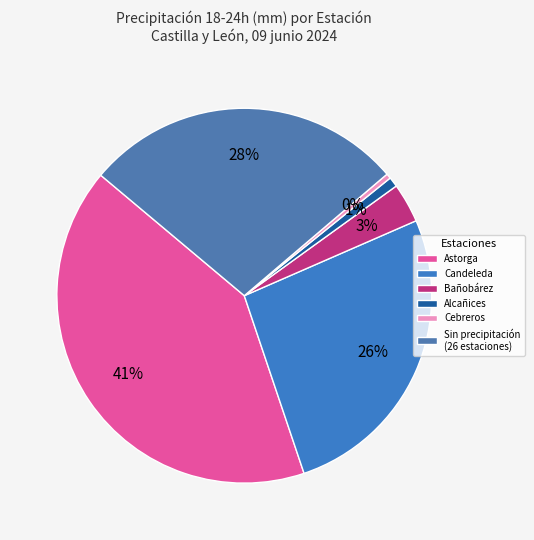

What is the largest slice in the pie chart?

Astorga